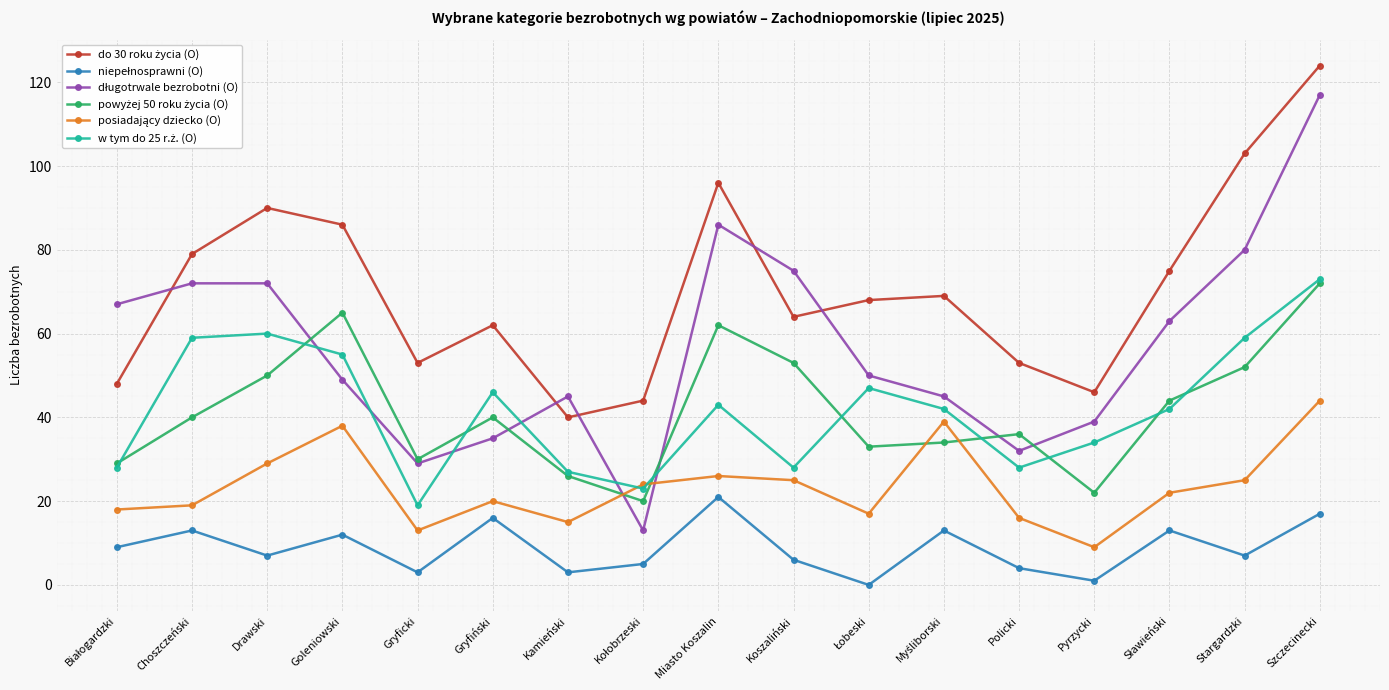

How many data points does each series have?

17